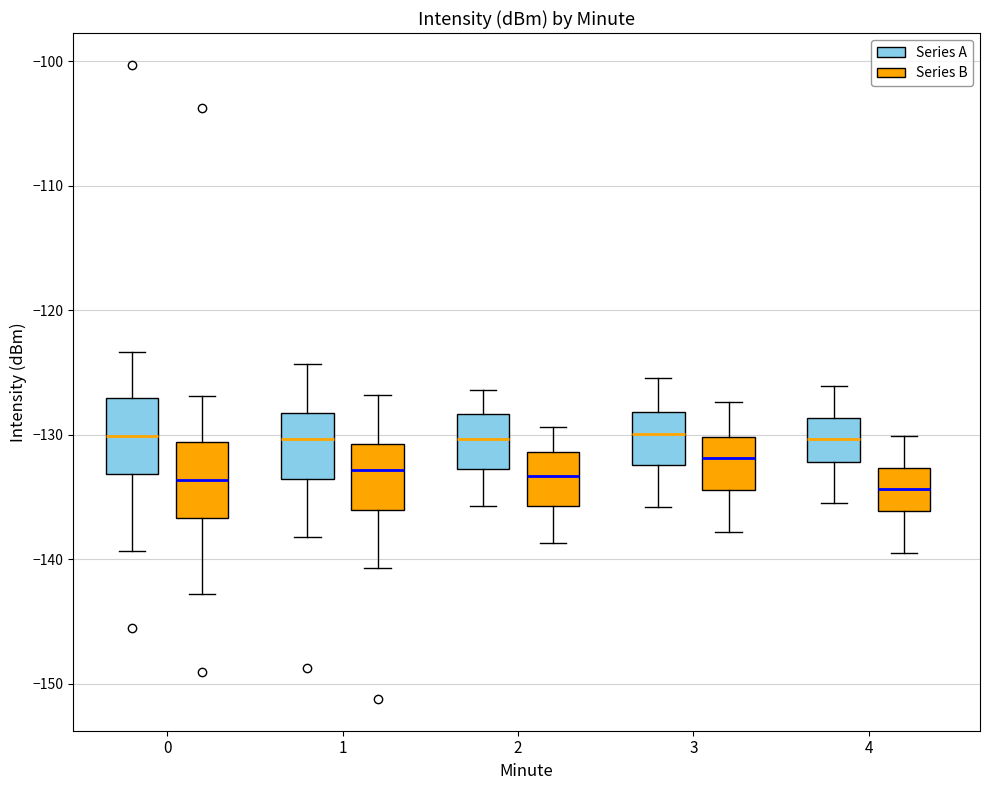

Reading left to right, read every box against the y-axis: the position of its median line, the range the box covers, and the ends of its whiskers. The values are not printed on the chart, so give them approximately, as read against the axis.

0 (Series A): median -130, box -133 to -127, whiskers -139 to -123
0 (Series B): median -134, box -137 to -131, whiskers -143 to -127
1 (Series A): median -130, box -134 to -128, whiskers -138 to -124
1 (Series B): median -133, box -136 to -131, whiskers -141 to -127
2 (Series A): median -130, box -133 to -128, whiskers -136 to -126
2 (Series B): median -133, box -136 to -131, whiskers -139 to -129
3 (Series A): median -130, box -132 to -128, whiskers -136 to -125
3 (Series B): median -132, box -134 to -130, whiskers -138 to -127
4 (Series A): median -130, box -132 to -129, whiskers -135 to -126
4 (Series B): median -134, box -136 to -133, whiskers -139 to -130